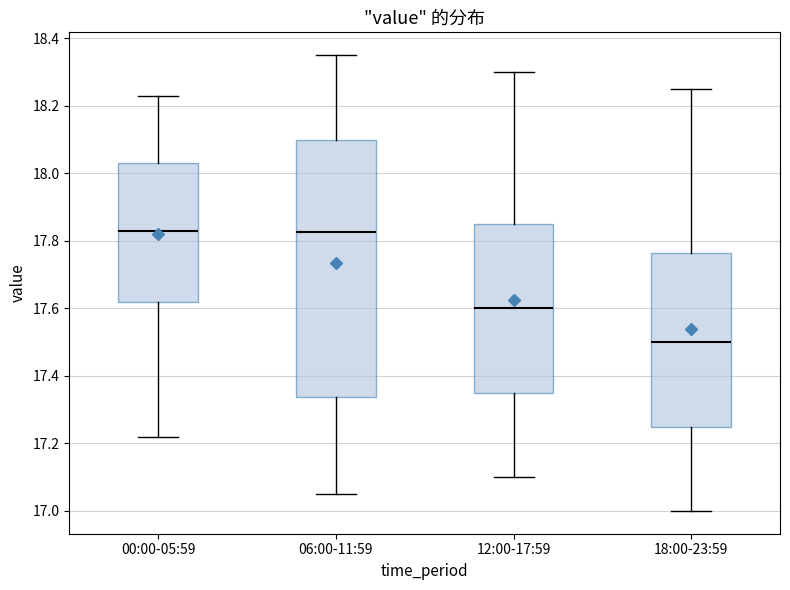

Reading left to right, transcribe this box plot: for each box, give where its median line is, the range the box spans, and where its two whiskers end, as read against the y-axis. The values are not printed on the chart, so give them approximately, as read against the axis.

00:00-05:59: median 17.84, box 17.62 to 18.04, whiskers 17.22 to 18.24
06:00-11:59: median 17.82, box 17.34 to 18.10, whiskers 17.06 to 18.36
12:00-17:59: median 17.60, box 17.36 to 17.86, whiskers 17.10 to 18.30
18:00-23:59: median 17.50, box 17.26 to 17.76, whiskers 17.00 to 18.26